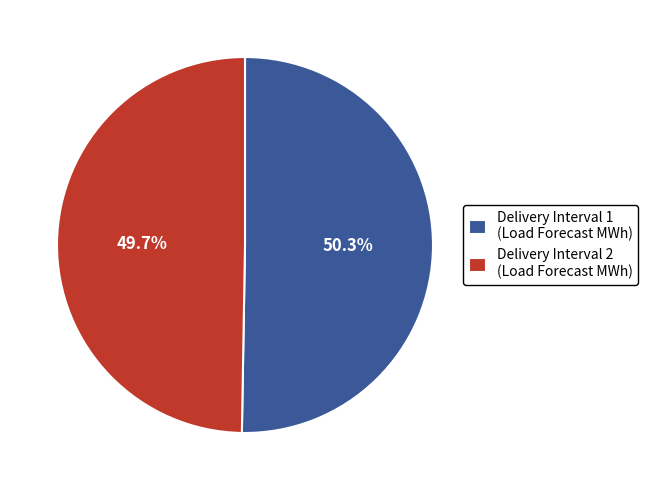

What percentage do Delivery Interval 2 (Load Forecast MWh) and Delivery Interval 1 (Load Forecast MWh) together represent?

100.0%